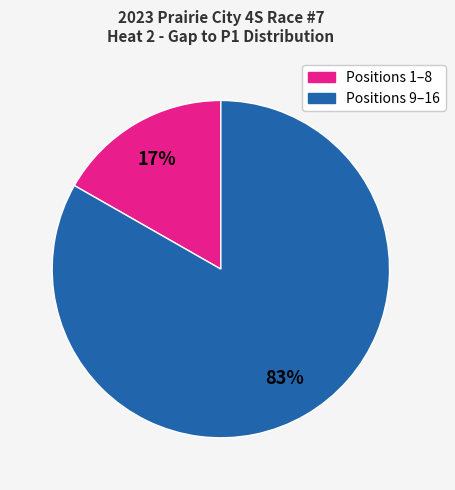

Is there any slice that represents more than half of the pie?

Yes